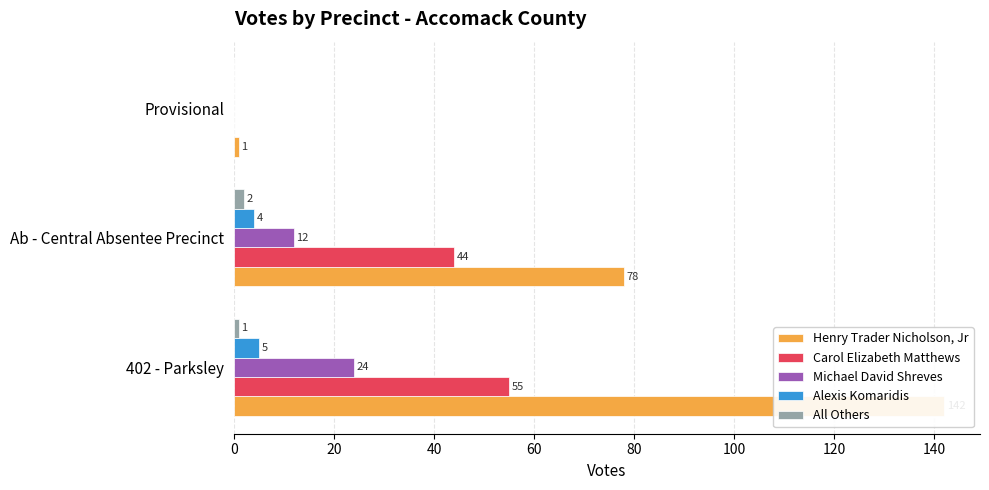

Between 402 - Parksley and Provisional, which series saw the biggest shift?

Henry Trader Nicholson, Jr